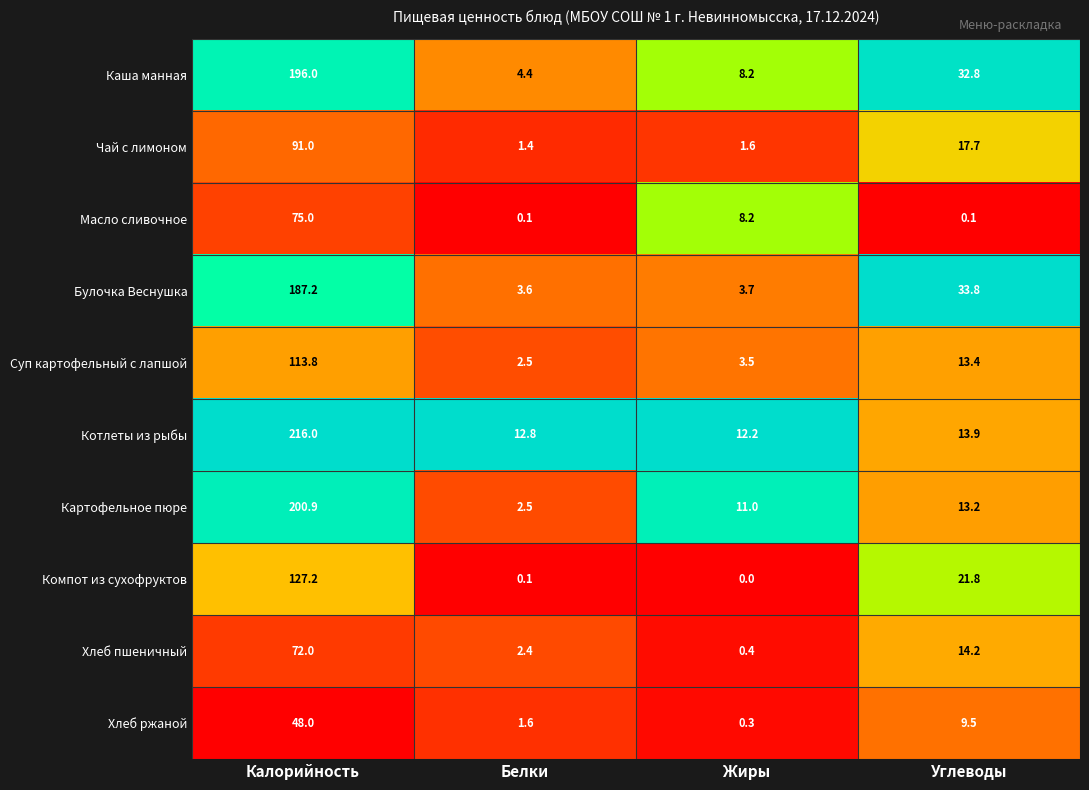

What is the maximum value for Хлеб ржаной?

48.0